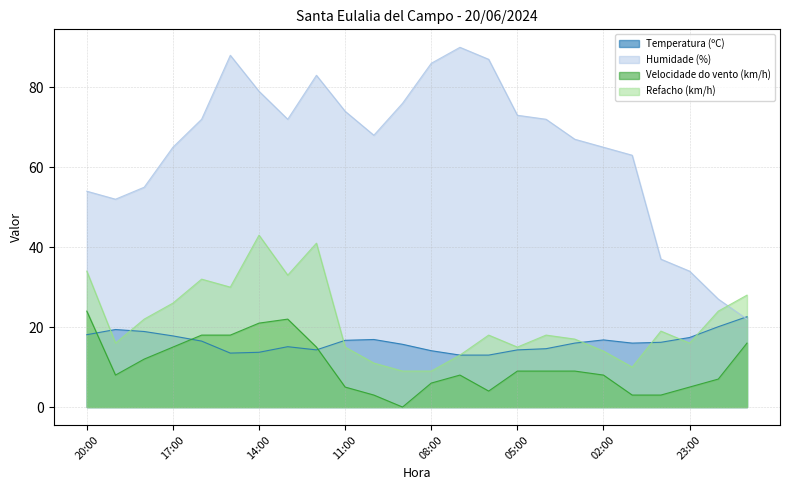

Reading right to left, what are all the values shown in this chart?

Temperatura (ºC): 21:00=22.6	22:00=20.1	23:00=17.4	00:00=16.2	01:00=16.0	02:00=16.8	03:00=16.0	04:00=14.6	05:00=14.3	06:00=13.0	07:00=13.0	08:00=14.1	09:00=15.7	10:00=16.9	11:00=16.7	12:00=14.3	13:00=15.1	14:00=13.7	15:00=13.5	16:00=16.5	17:00=17.8	18:00=18.9	19:00=19.4	20:00=18.1
Humidade (%): 21:00=22.0	22:00=27.0	23:00=34.0	00:00=37.0	01:00=63.0	02:00=65.0	03:00=67.0	04:00=72.0	05:00=73.0	06:00=87.0	07:00=90.0	08:00=86.0	09:00=76.0	10:00=68.0	11:00=74.0	12:00=83.0	13:00=72.0	14:00=79.0	15:00=88.0	16:00=72.0	17:00=65.0	18:00=55.0	19:00=52.0	20:00=54.0
Velocidade do vento (km/h): 21:00=16.0	22:00=7.0	23:00=5.0	00:00=3.0	01:00=3.0	02:00=8.0	03:00=9.0	04:00=9.0	05:00=9.0	06:00=4.0	07:00=8.0	08:00=6.0	09:00=0.0	10:00=3.0	11:00=5.0	12:00=15.0	13:00=22.0	14:00=21.0	15:00=18.0	16:00=18.0	17:00=15.0	18:00=12.0	19:00=8.0	20:00=24.0
Refacho (km/h): 21:00=28.0	22:00=24.0	23:00=16.0	00:00=19.0	01:00=10.0	02:00=14.0	03:00=17.0	04:00=18.0	05:00=15.0	06:00=18.0	07:00=13.0	08:00=9.0	09:00=9.0	10:00=11.0	11:00=15.0	12:00=41.0	13:00=33.0	14:00=43.0	15:00=30.0	16:00=32.0	17:00=26.0	18:00=22.0	19:00=16.0	20:00=34.0